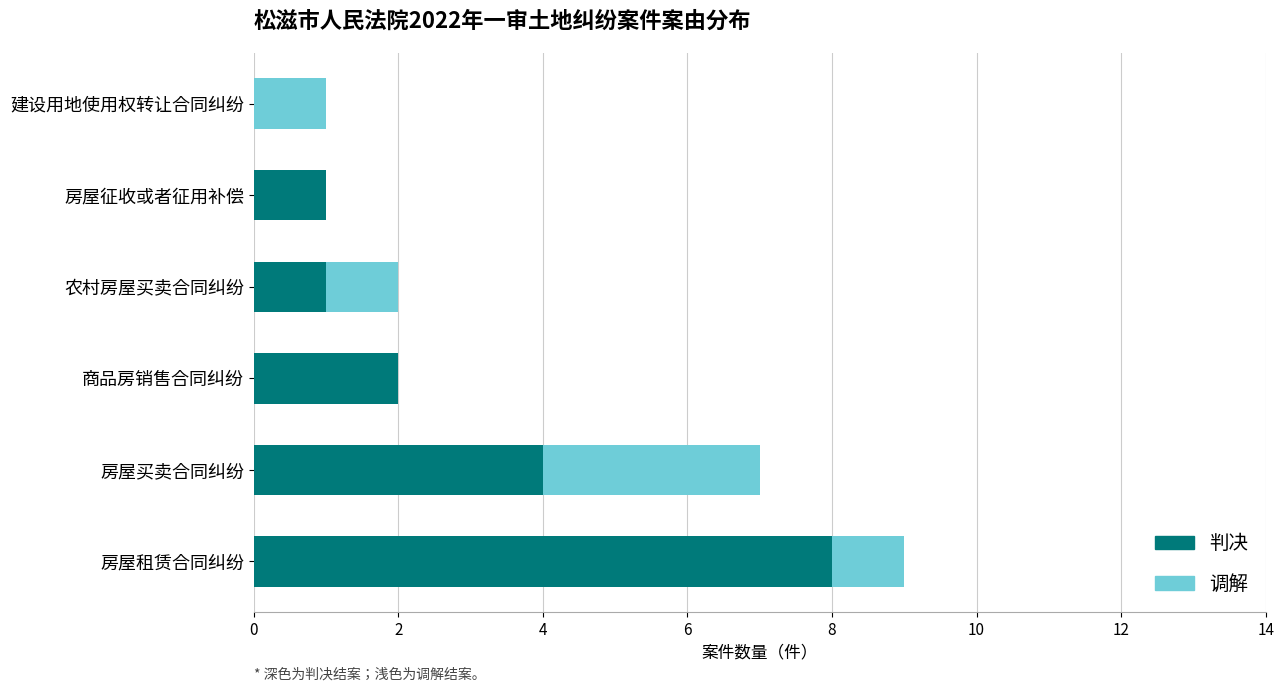

At which category is the sum across all series the highest?

房屋租赁合同纠纷